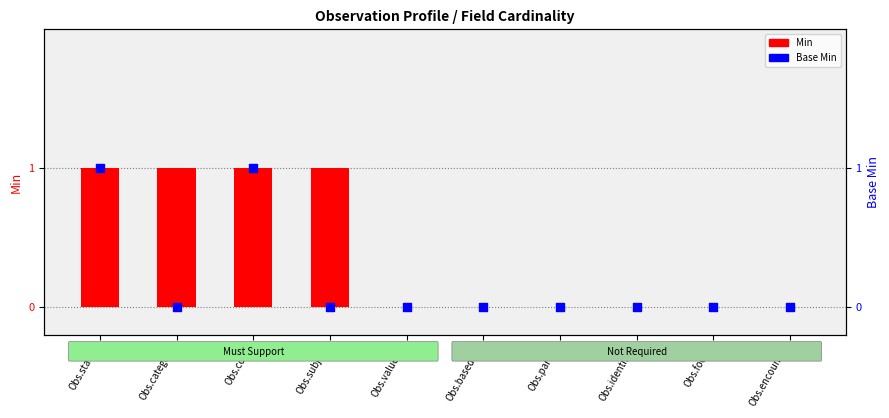

At how many categories does at least one series exceed 0?

4